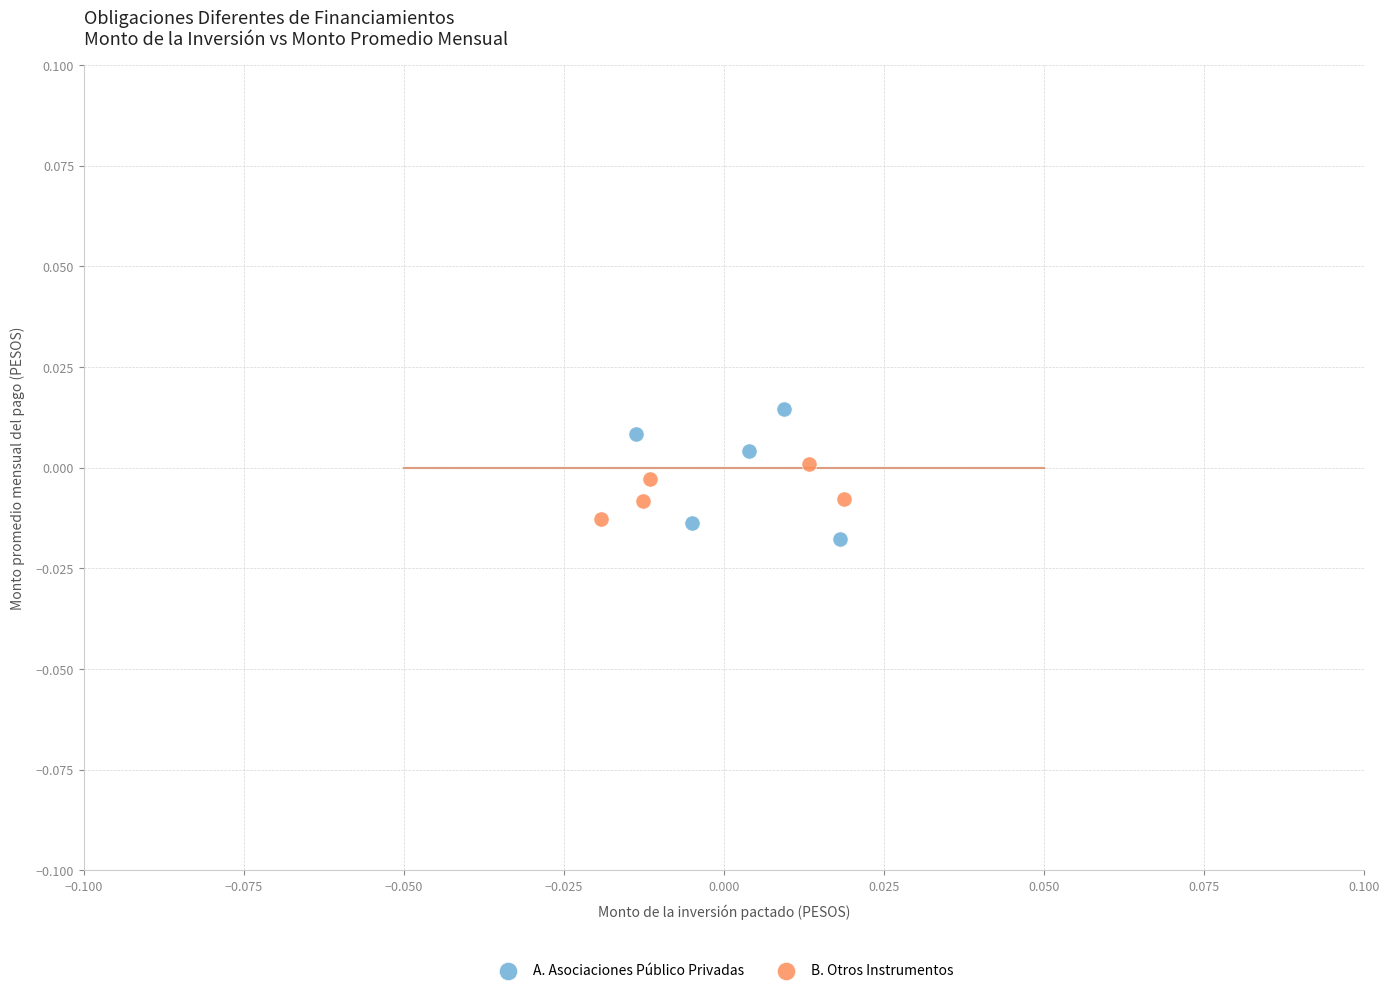

Which series reaches the maximum Y coordinate?

A. Asociaciones Público Privadas